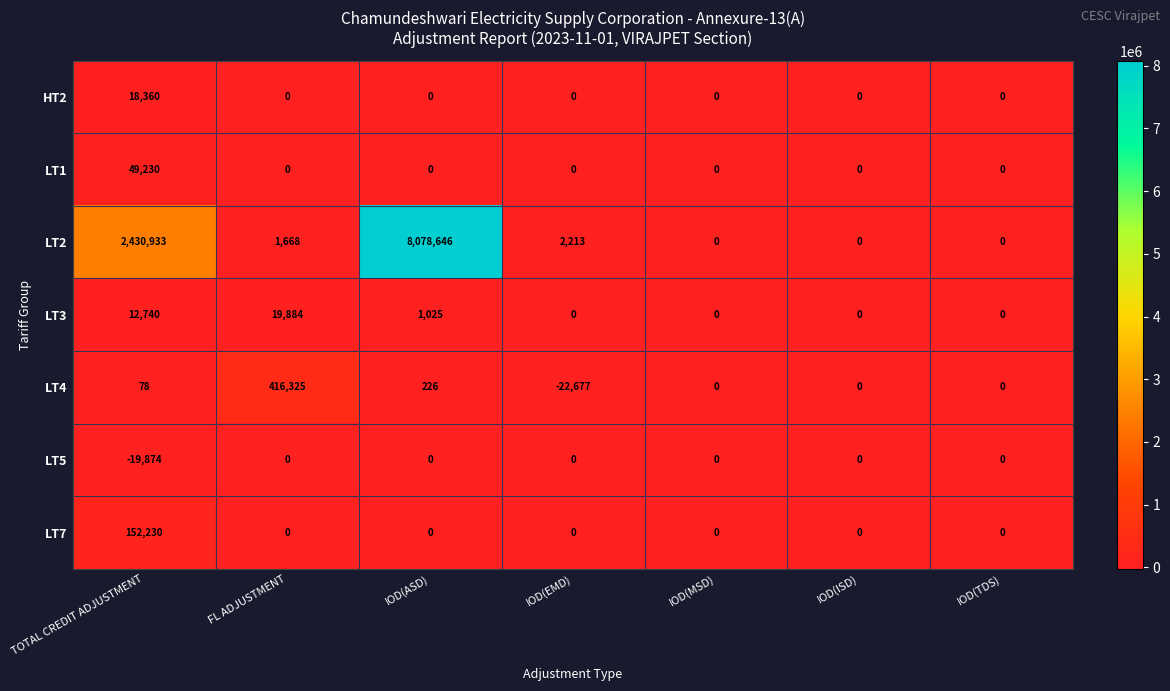

At which category is the sum across all series the highest?

IOD(ASD)